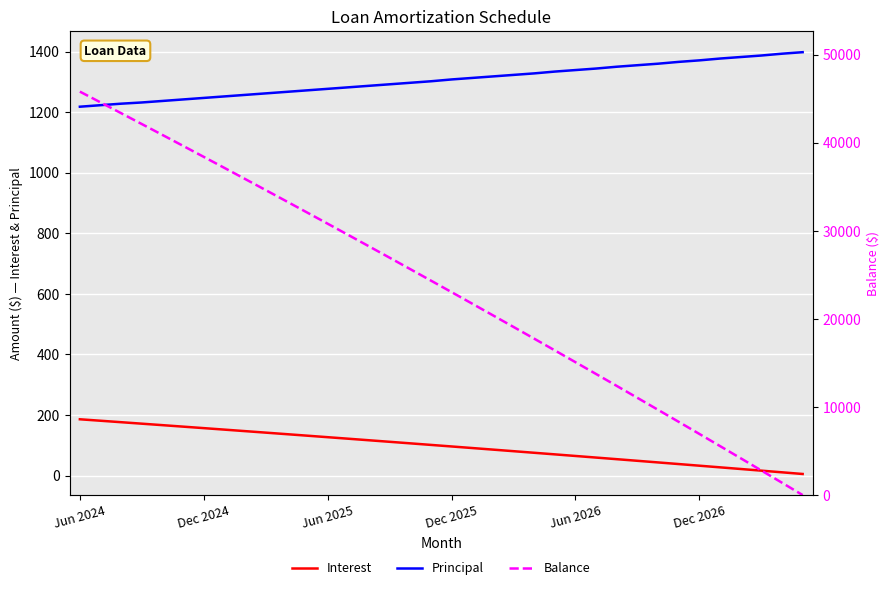

What is the average value of the Interest series?

97.9